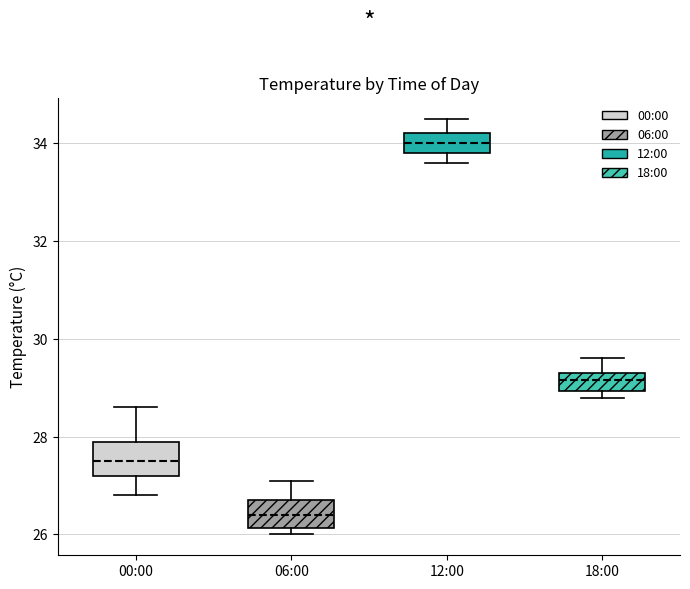

Reading left to right, read every box against the y-axis: the position of its median line, the range the box covers, and the ends of its whiskers. The values are not printed on the chart, so give them approximately, as read against the axis.

00:00: median 27.6, box 27.2 to 28.0, whiskers 26.8 to 28.6
06:00: median 26.4, box 26.2 to 26.8, whiskers 26.0 to 27.2
12:00: median 34.0, box 33.8 to 34.2, whiskers 33.6 to 34.6
18:00: median 29.2, box 29.0 to 29.4, whiskers 28.8 to 29.6